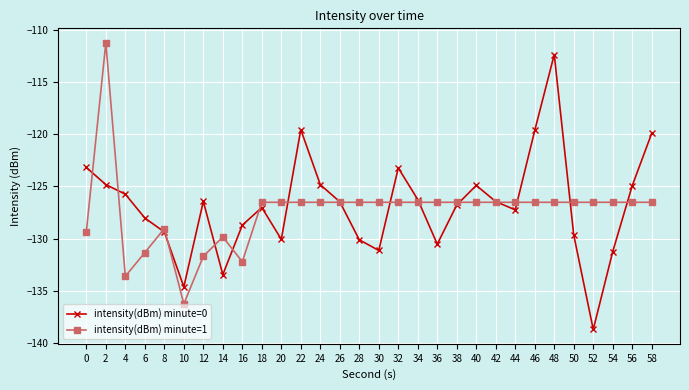

Rank the series at 52 from highest to lowest value.

intensity(dBm) minute=1, intensity(dBm) minute=0